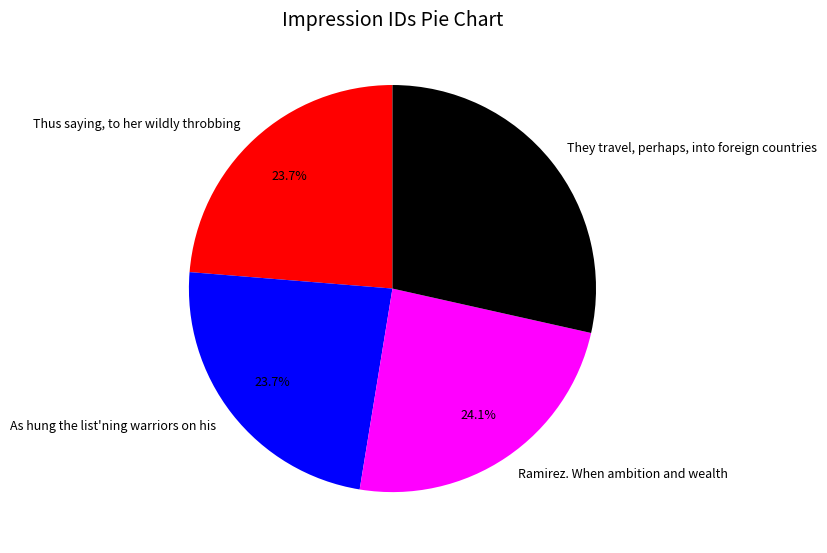

Which category has the biggest portion of the pie?

They travel, perhaps, into foreign countries